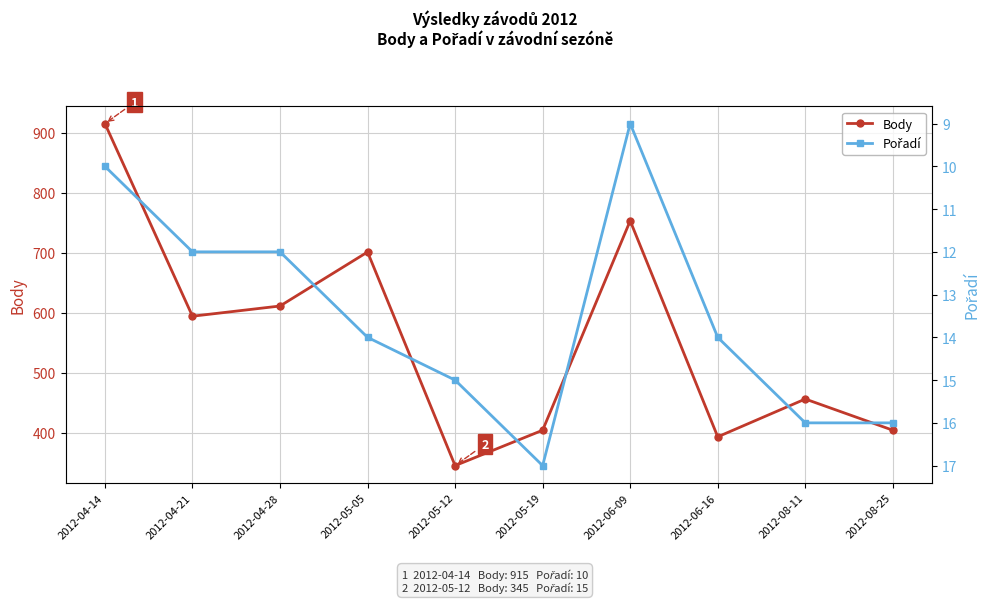

What is the label of the 5th point from the right?

2012-05-19